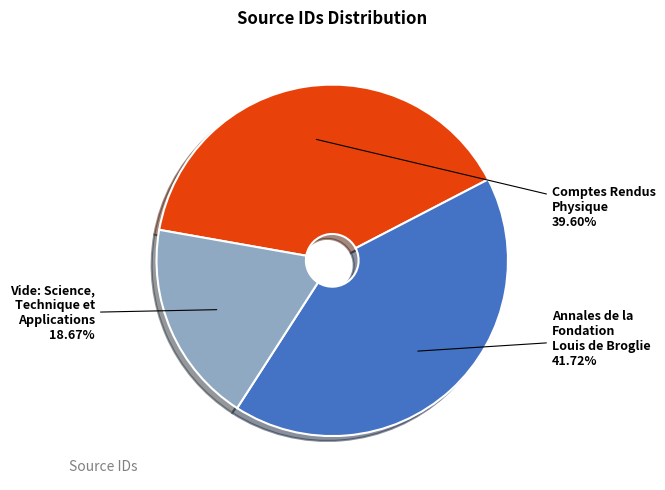

To the nearest percent, what is the difference between the Vide: Science, Technique et Applications and Comptes Rendus Physique slice percentages?

21%